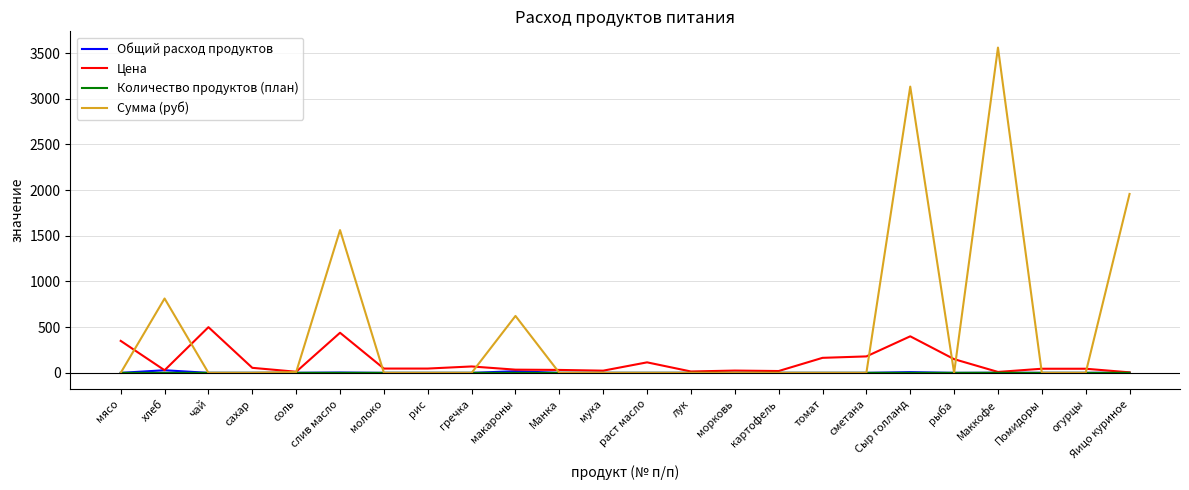

Which series has the largest total across all categories?

Сумма (руб)